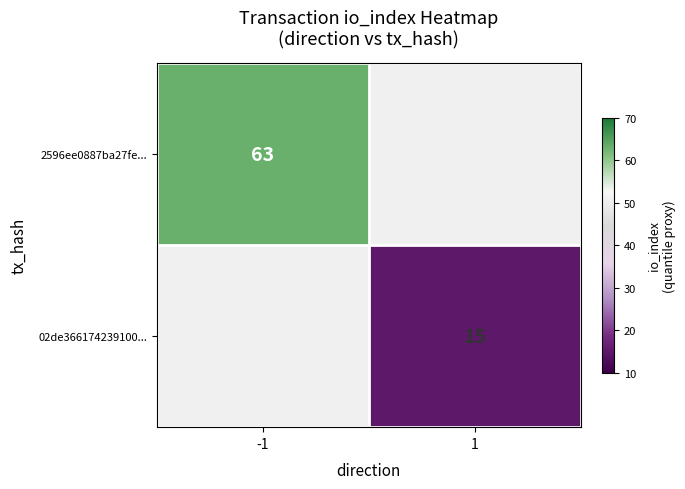

True or false: 02de366174239100... has a value of 5.7 at 1.

False